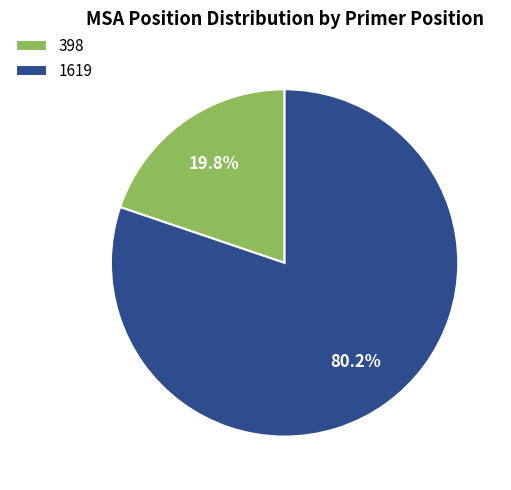

Rank the categories by value from lowest to highest.

398, 1619